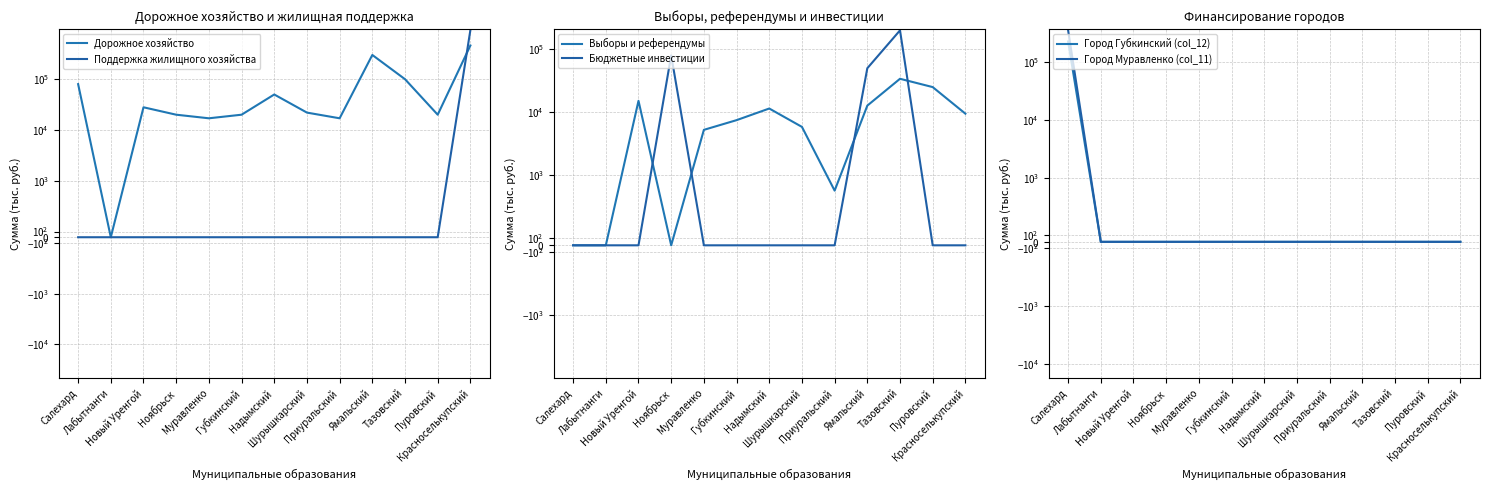

Is it true that Выборы и референдумы equals 0 at Ноябрьск?

True